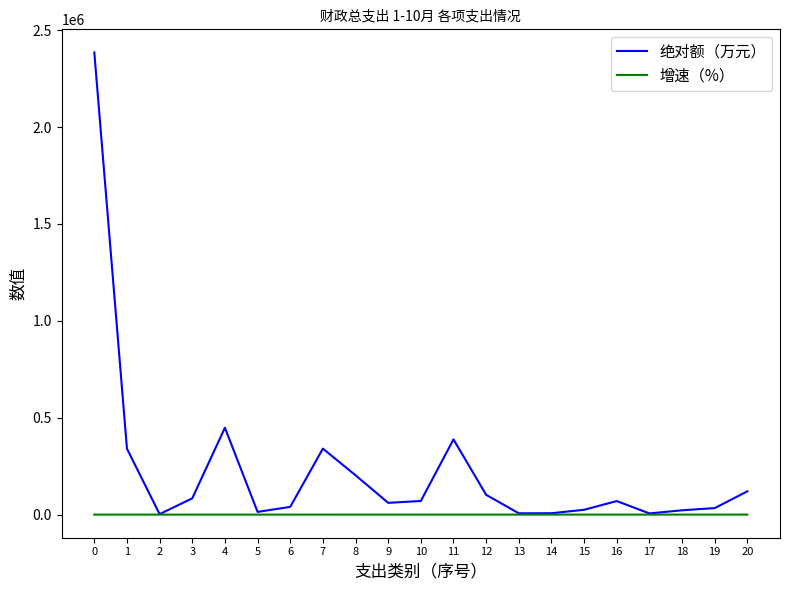

Rank the series at 11 from highest to lowest value.

绝对额（万元）, 增速（%）